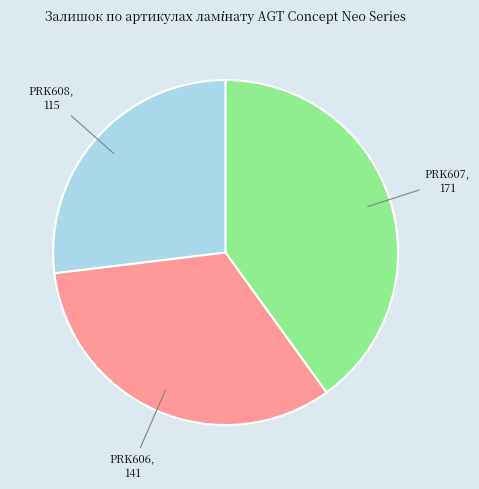

Is there a majority slice in this chart?

No